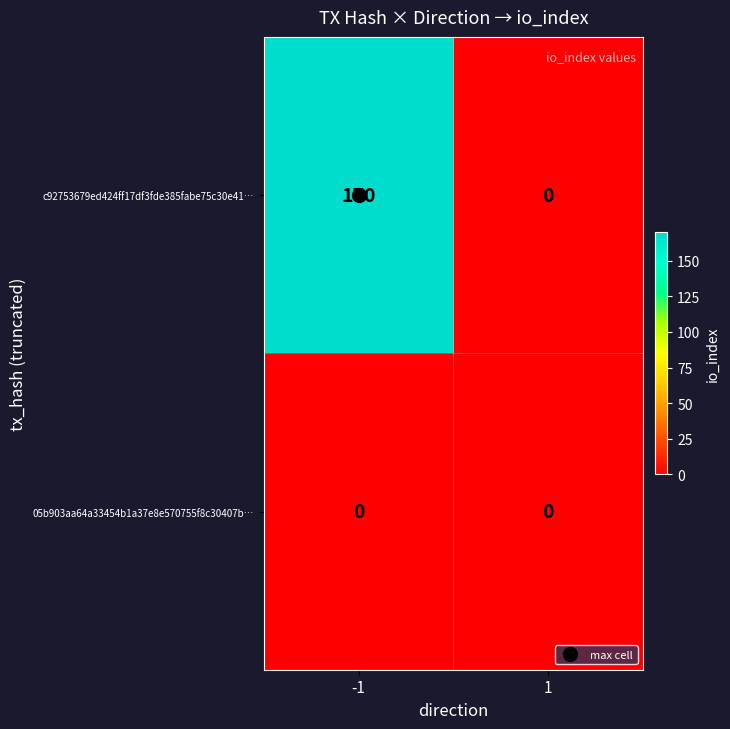

At how many categories does at least one series exceed 8?

1